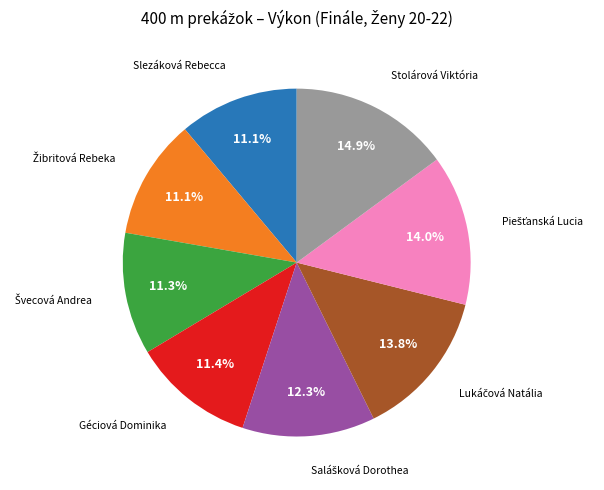

Is there any slice that represents more than half of the pie?

No